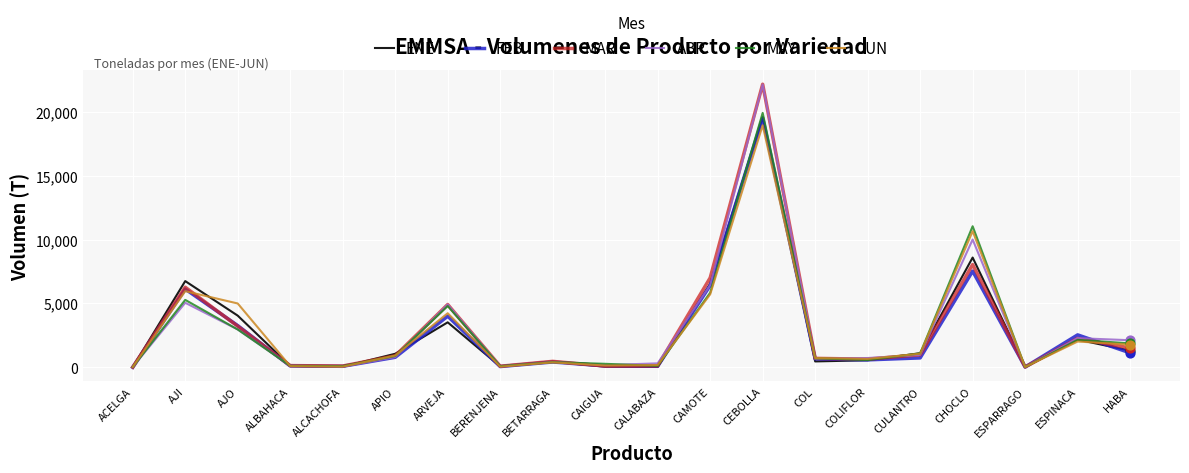

At how many categories does at least one series exceed 19054?

1